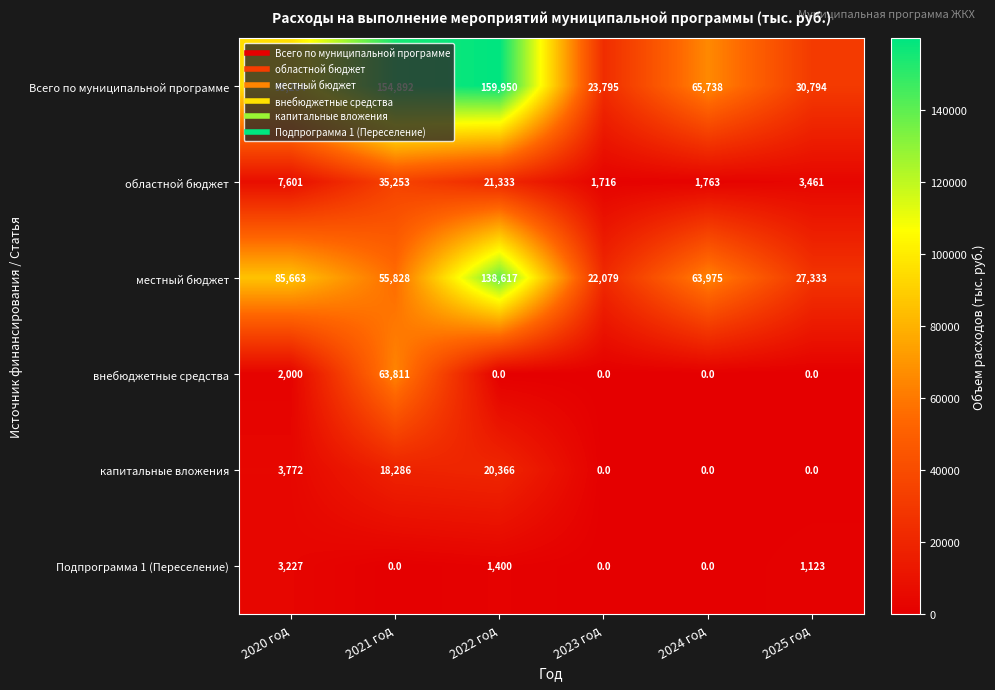

Between 2024 год and 2025 год, which series saw the biggest shift?

местный бюджет